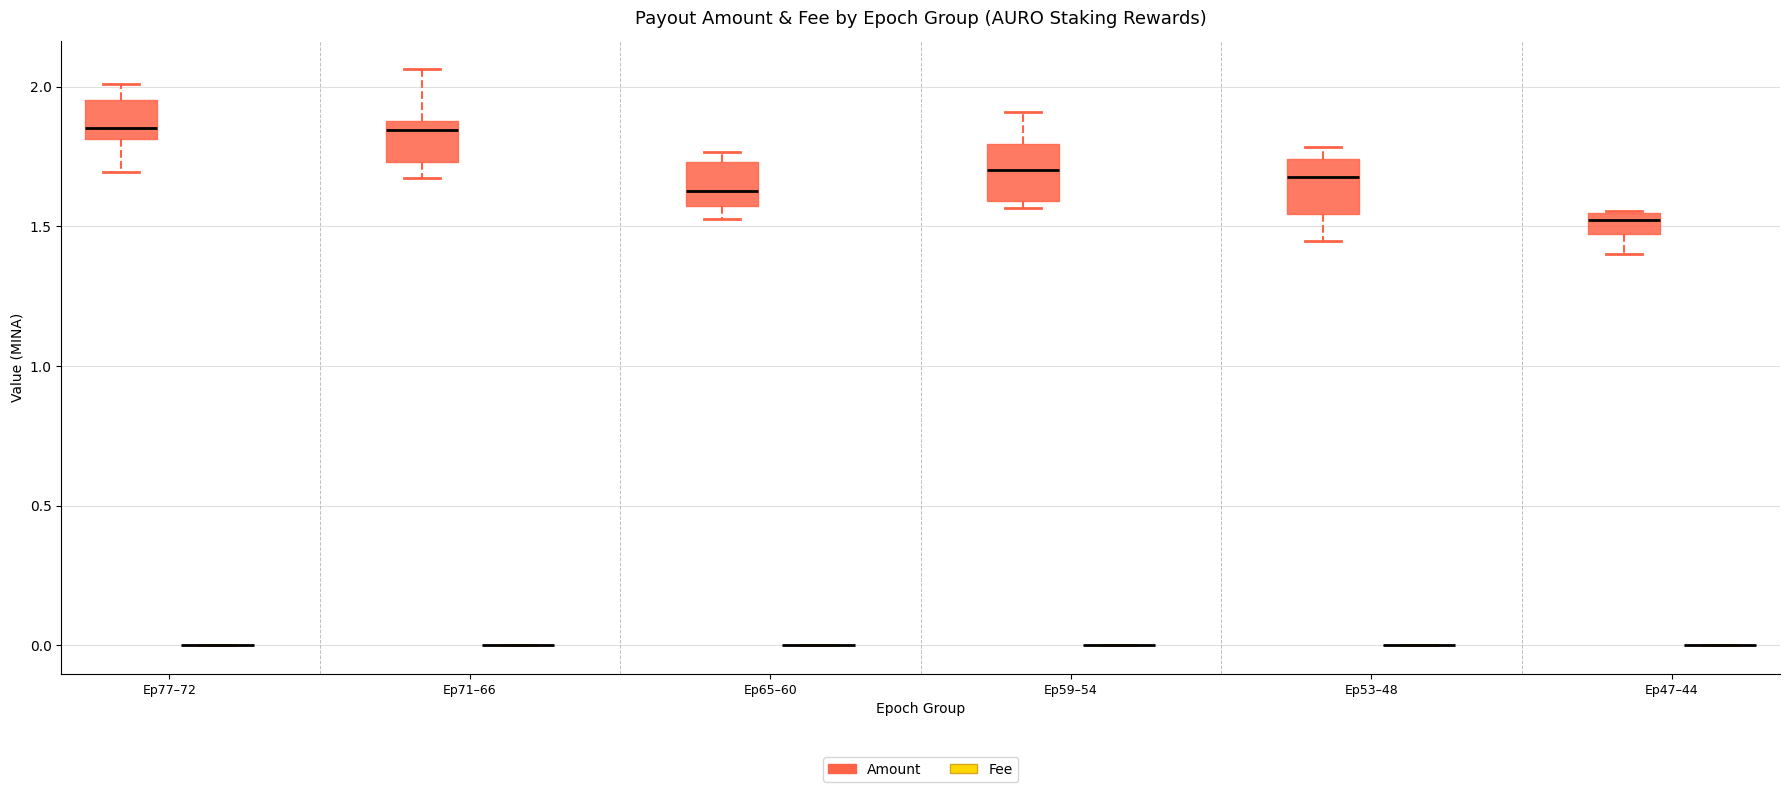

Where is the lower edge of the box for Ep71–66 (Amount) on the y-axis? The values are not printed on the chart, so give them approximately, as read against the axis.

1.75